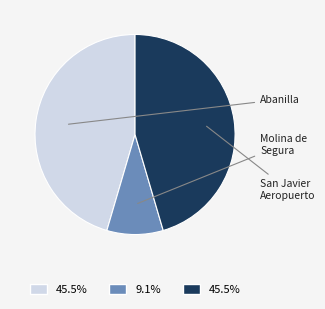

Is there a majority slice in this chart?

No